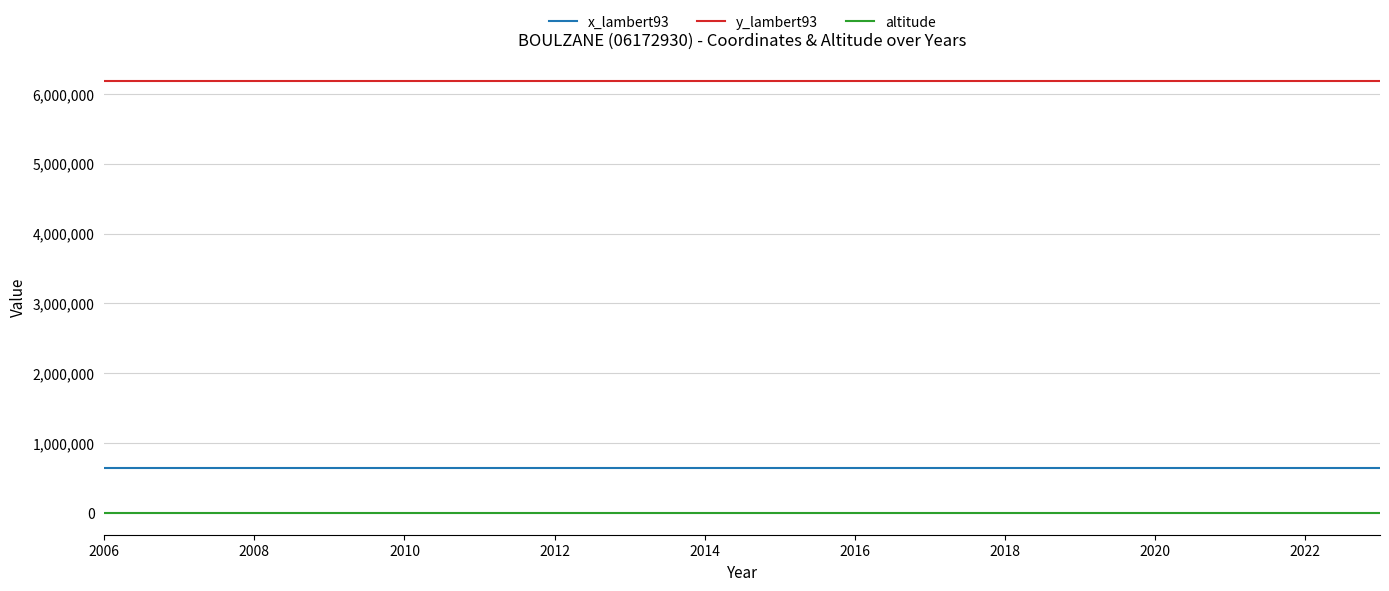

Which series has the largest total across all categories?

y_lambert93